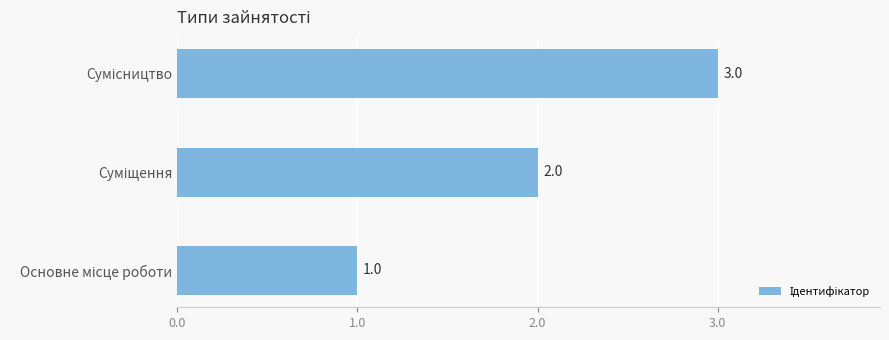

How many values are between 1 and 3?

3